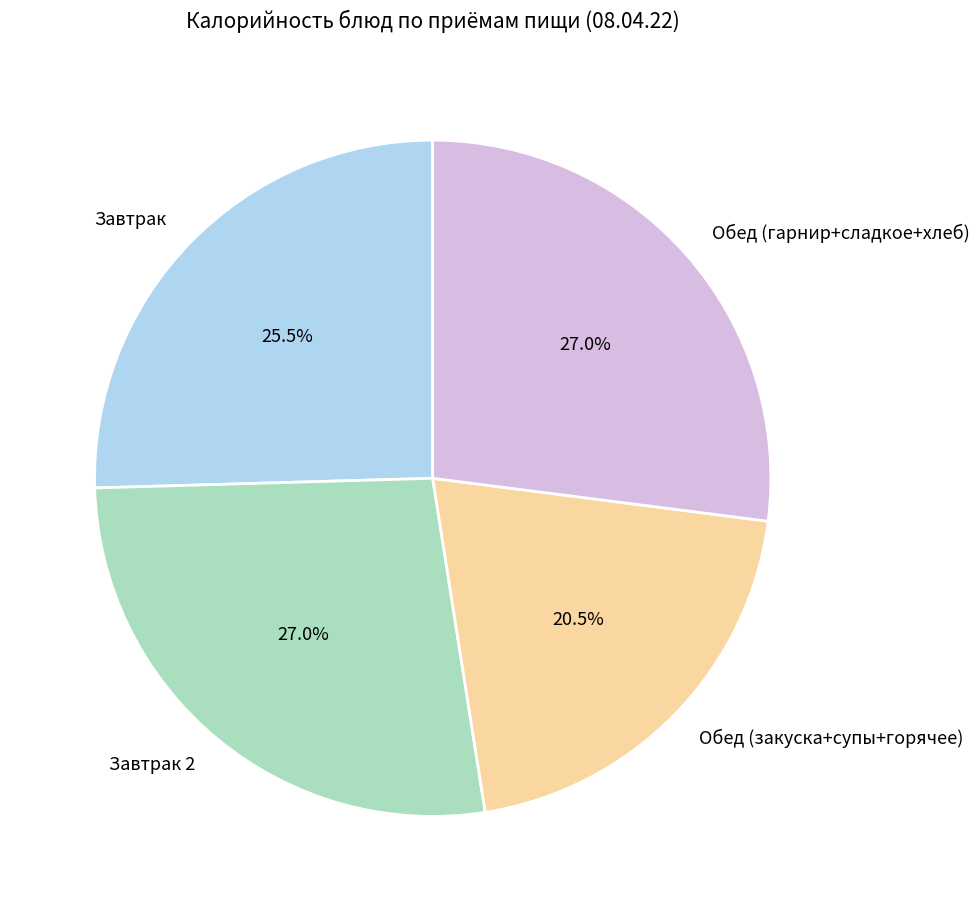

Is there any slice that represents more than half of the pie?

No